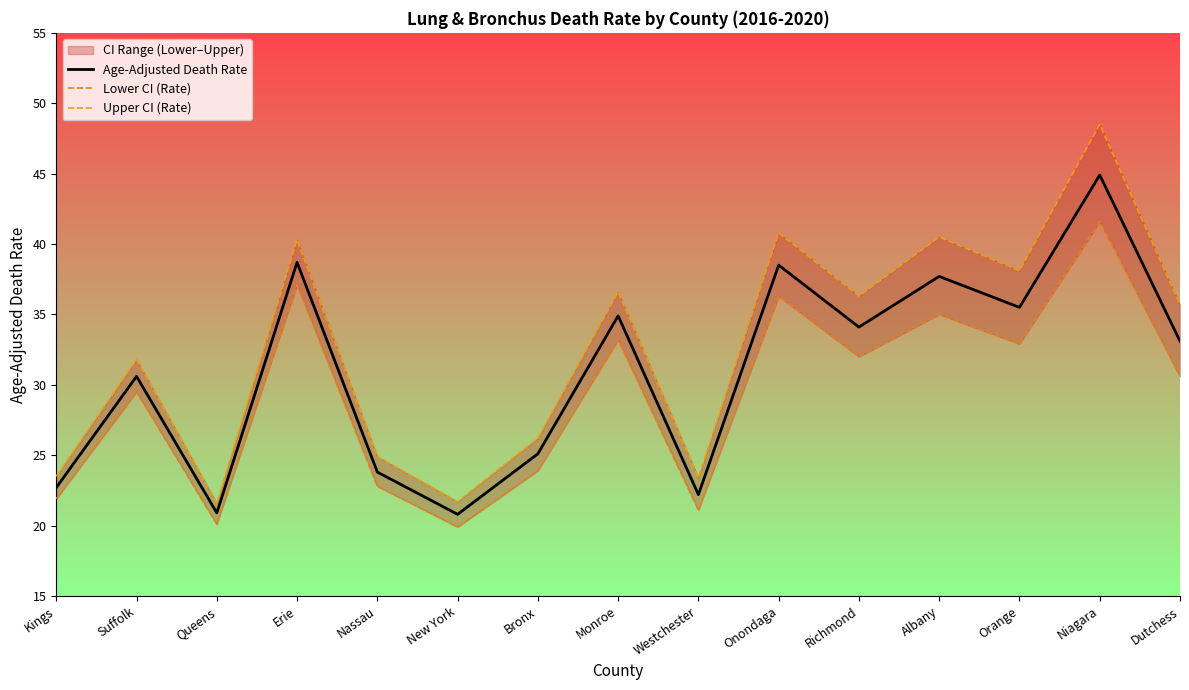

What is the lowest value of the Upper CI (Rate) series?

21.6